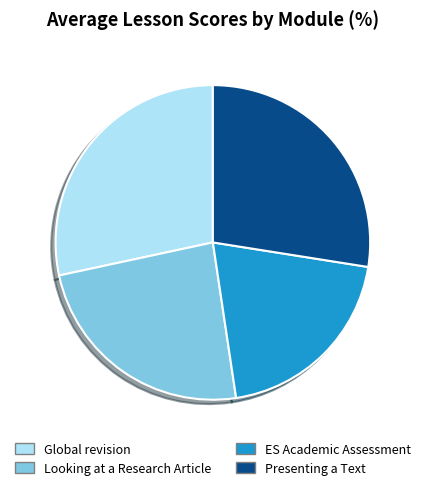

Is there a majority slice in this chart?

No